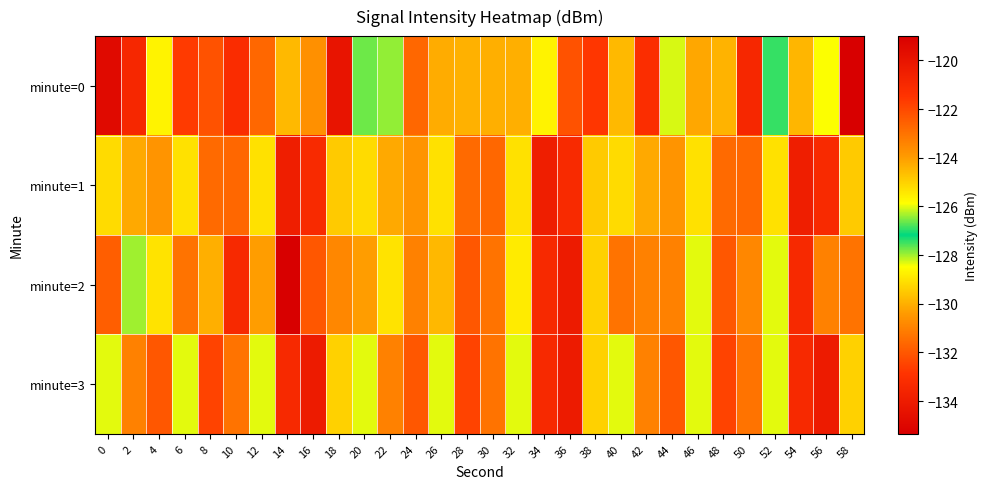

Reading left to right, what are all the values shown in this chart?

minute=0: 0=-134.8	2=-133.4	4=-125.7	6=-121.6	8=-122.2	10=-121.2	12=-122.7	14=-124.6	16=-123.7	18=-120.0	20=-126.6	22=-127.9	24=-131.6	26=-124.3	28=-124.4	30=-124.4	32=-124.3	34=-125.7	36=-132.1	38=-121.5	40=-124.5	42=-121.2	44=-126.1	46=-130.2	48=-124.4	50=-133.4	52=-126.9	54=-129.9	56=-125.9	58=-135.3
minute=1: 0=-125.2	2=-130.1	4=-130.5	6=-125.3	8=-131.6	10=-122.7	12=-125.3	14=-120.5	16=-133.3	18=-124.9	20=-125.2	22=-130.1	24=-130.5	26=-125.3	28=-131.6	30=-122.7	32=-125.3	34=-120.5	36=-133.3	38=-124.9	40=-125.2	42=-130.1	44=-130.5	46=-125.3	48=-131.6	50=-122.7	52=-125.3	54=-120.5	56=-133.3	58=-124.9
minute=2: 0=-122.5	2=-128.0	4=-129.0	6=-123.0	8=-130.0	10=-121.0	12=-124.0	14=-119.0	16=-132.0	18=-123.5	20=-124.0	22=-129.0	24=-131.0	26=-124.5	28=-132.0	30=-123.0	32=-125.5	34=-121.0	36=-134.0	38=-125.0	40=-123.0	42=-131.0	44=-131.0	46=-126.0	48=-132.0	50=-123.5	52=-126.0	54=-121.0	56=-131.0	58=-123.0
minute=3: 0=-126.0	2=-131.0	4=-132.0	6=-126.0	8=-132.5	10=-123.0	12=-126.0	14=-121.0	16=-134.0	18=-125.0	20=-126.0	22=-131.0	24=-132.0	26=-126.0	28=-132.5	30=-123.0	32=-126.0	34=-121.0	36=-134.0	38=-125.0	40=-126.0	42=-131.0	44=-132.0	46=-126.0	48=-132.5	50=-123.0	52=-126.0	54=-121.0	56=-134.0	58=-125.0